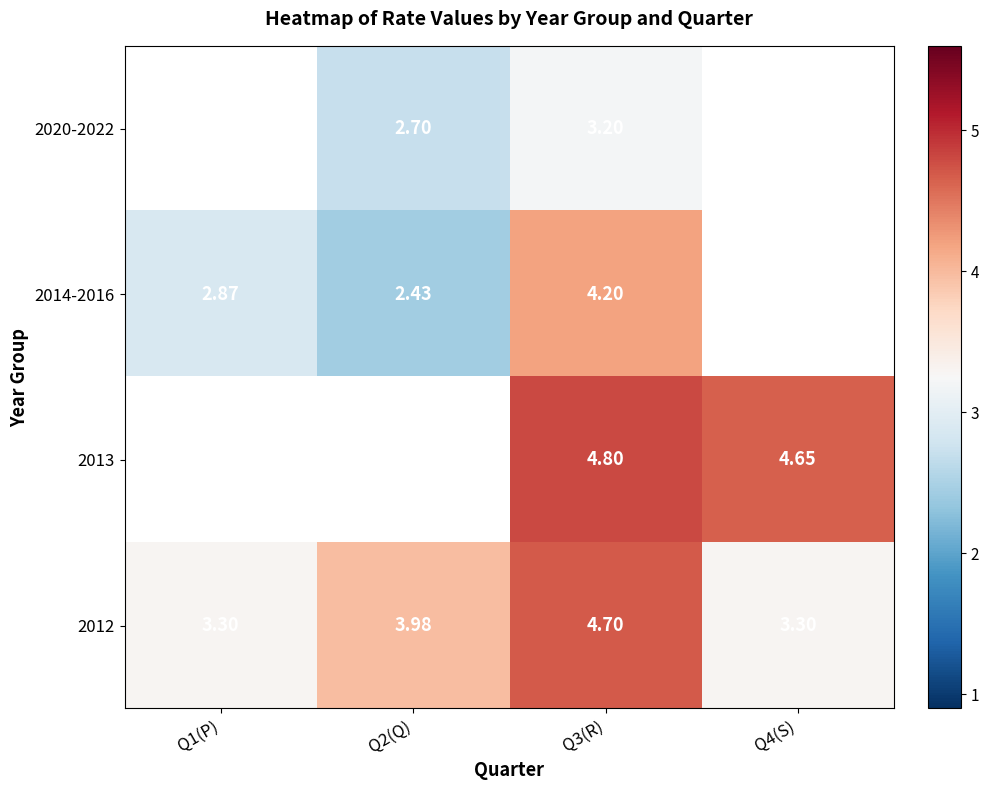

At which category is the sum across all series the highest?

Q3(R)